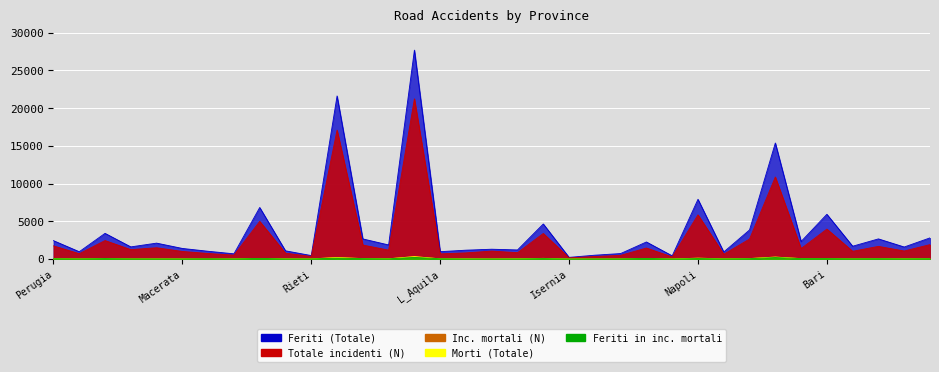

Is the value of Inc. mortali (N) at Bari greater than the value of Morti (Totale) at Taranto?

Yes